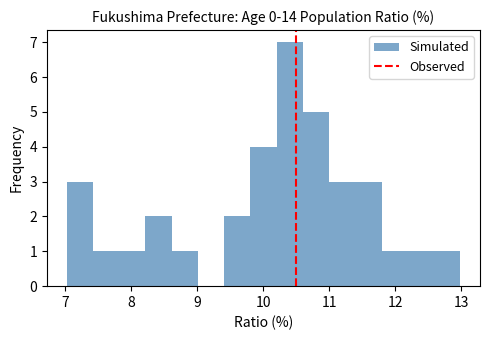

Around what value on the x-axis is the tallest bar? Give the approximate position of its centre, as read against the axis.

10.4